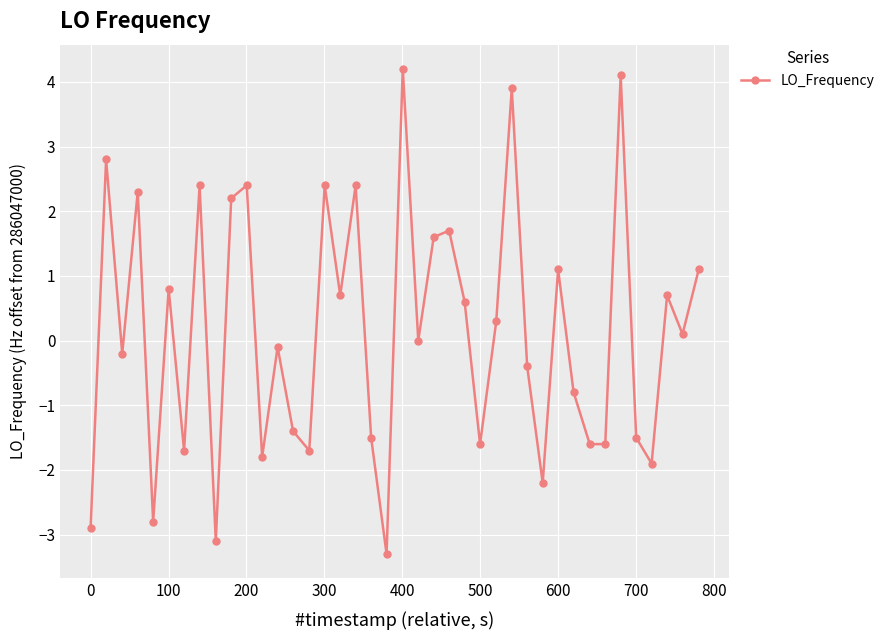

Is this an area chart (filled region under the line)?

No